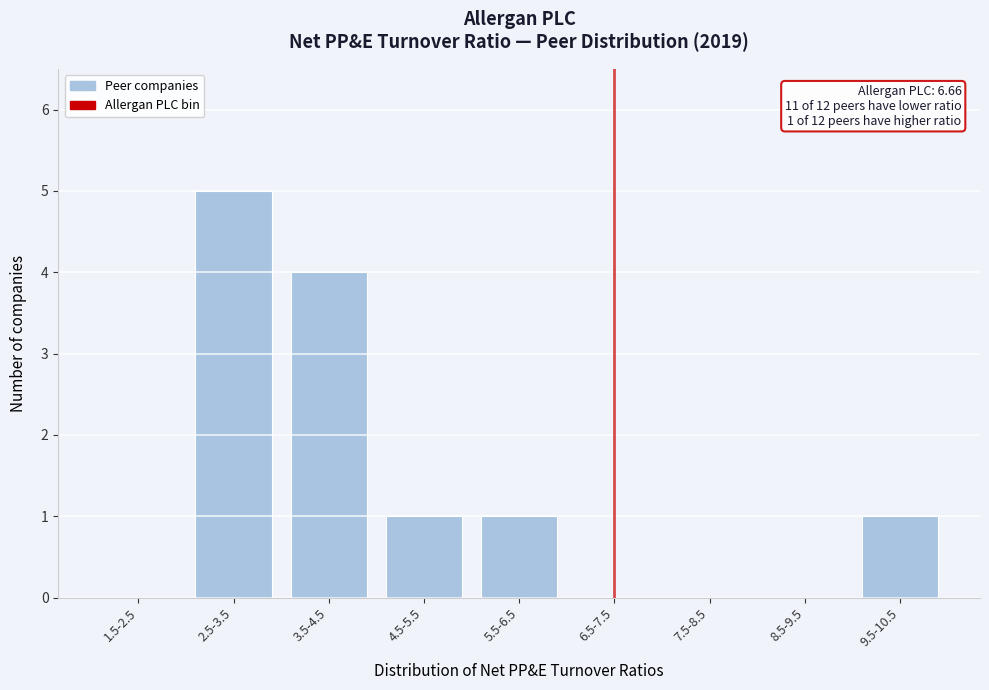

Reading left to right, what are all the values shown in this chart?

1.5-2.5=0	2.5-3.5=5	3.5-4.5=4	4.5-5.5=1	5.5-6.5=1	6.5-7.5=0	7.5-8.5=0	8.5-9.5=0	9.5-10.5=1